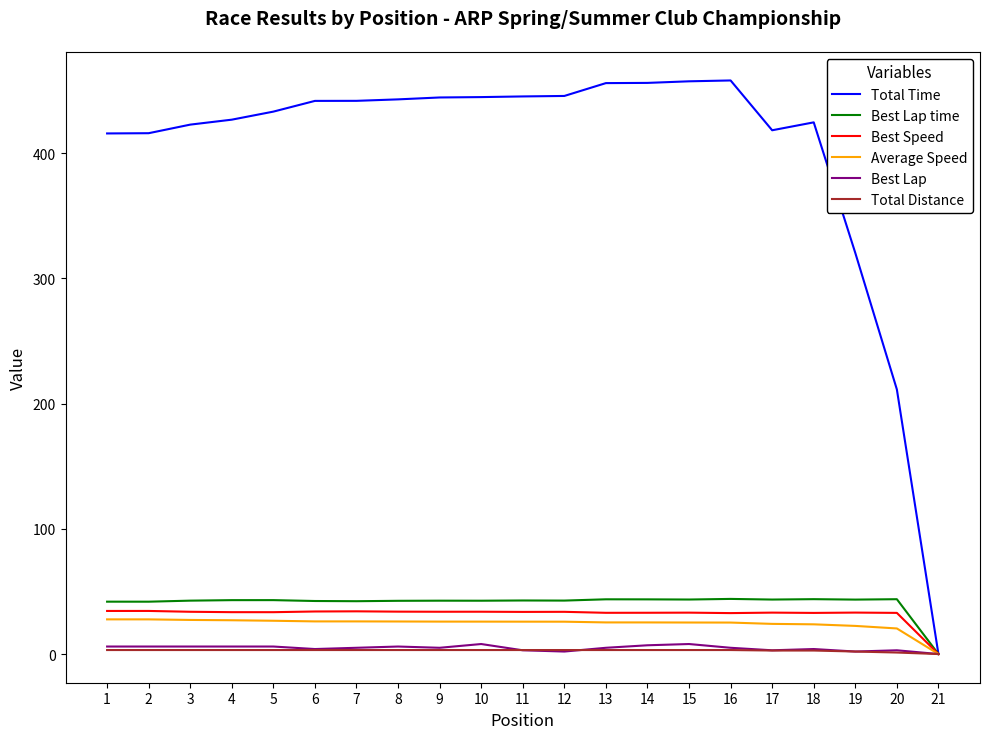

Which series has the largest total across all categories?

Total Time